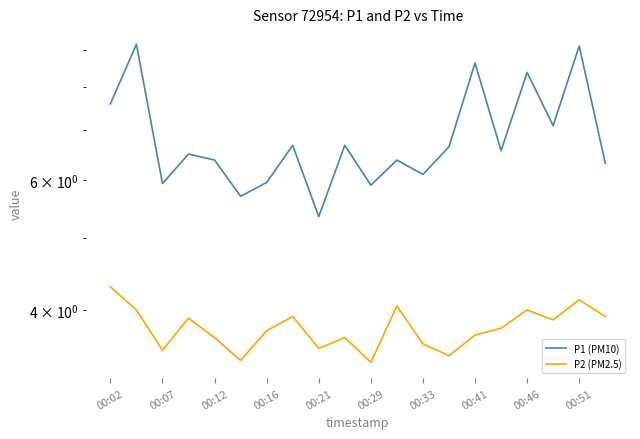

Between 16 and 15, which is larger?

16